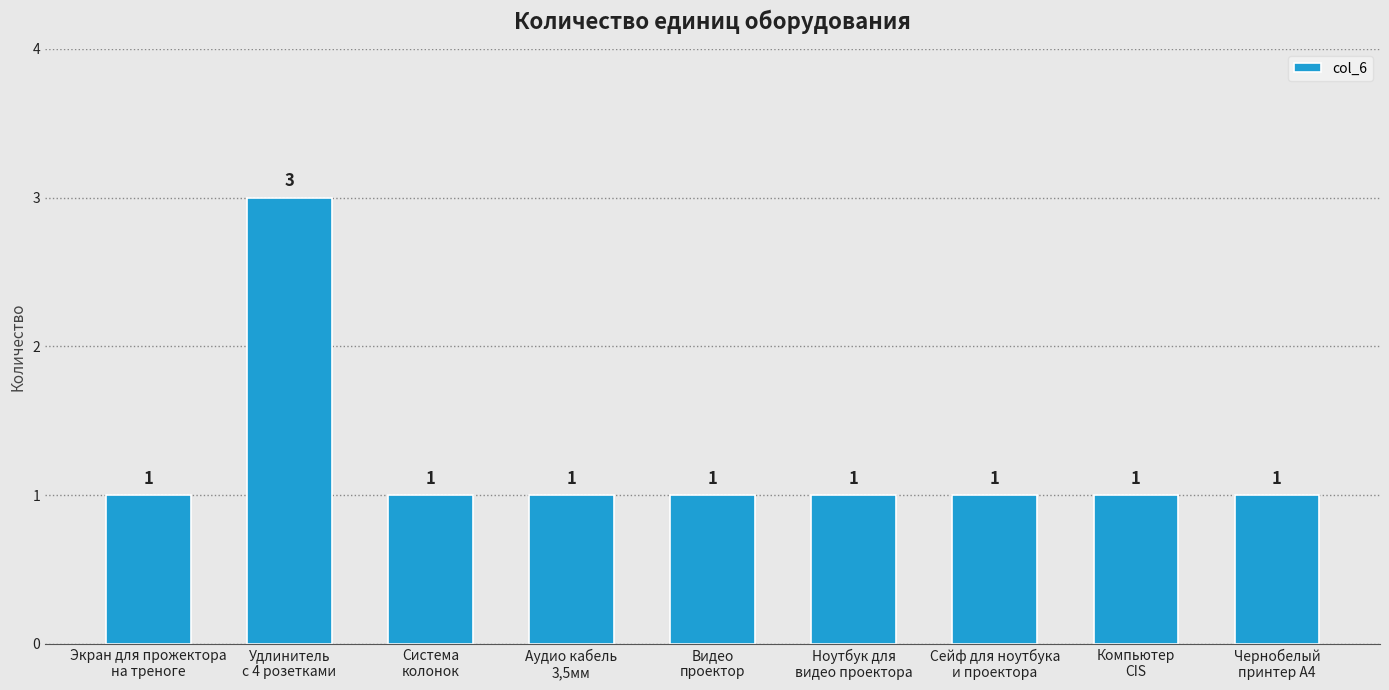

What is the maximum value shown in the chart?

3